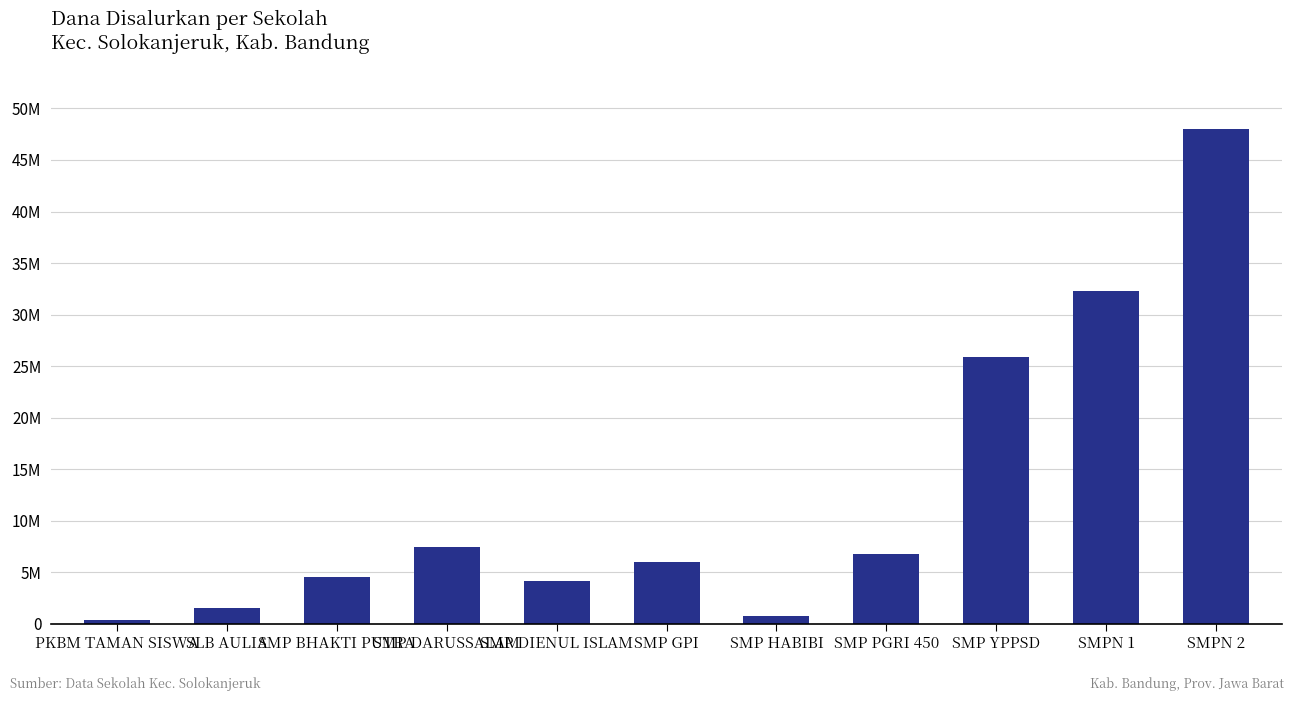

Does the chart contain any negative values?

No